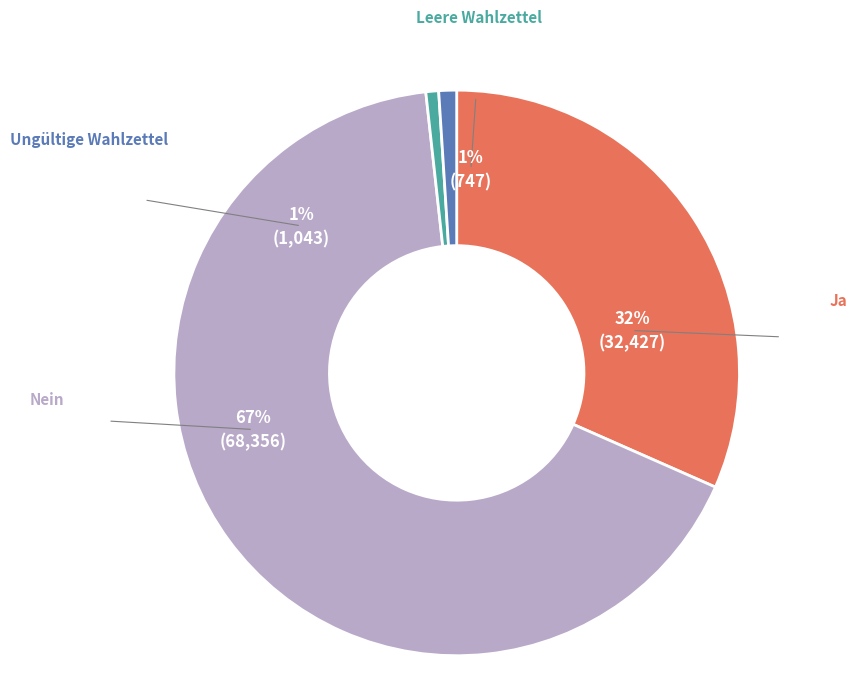

Is it true that Ungültige Wahlzettel is 1% of the pie?

True